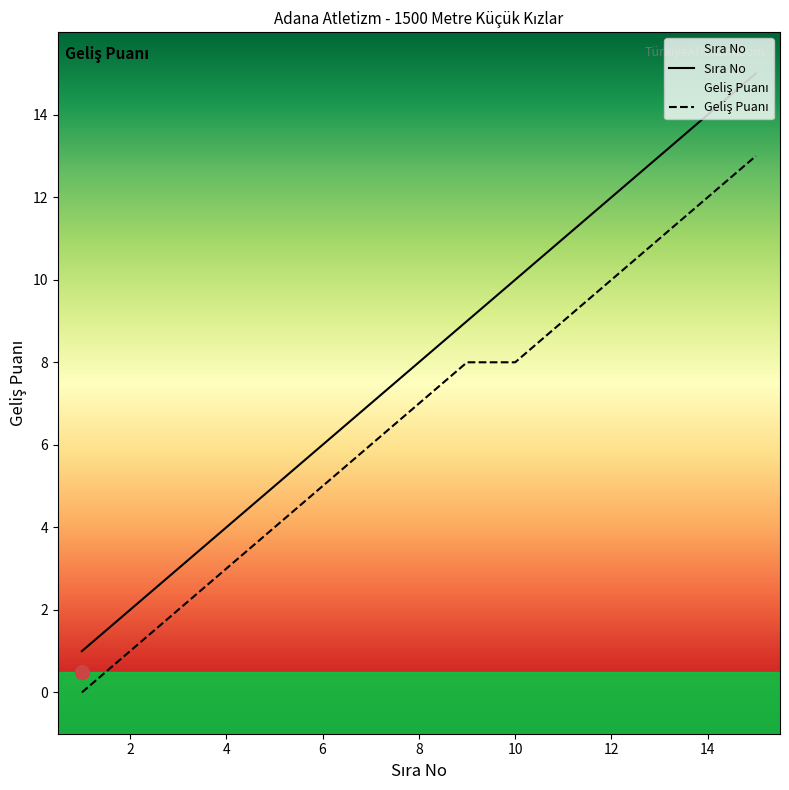

Which category has the lowest value in the Geliş Puanı series?

1